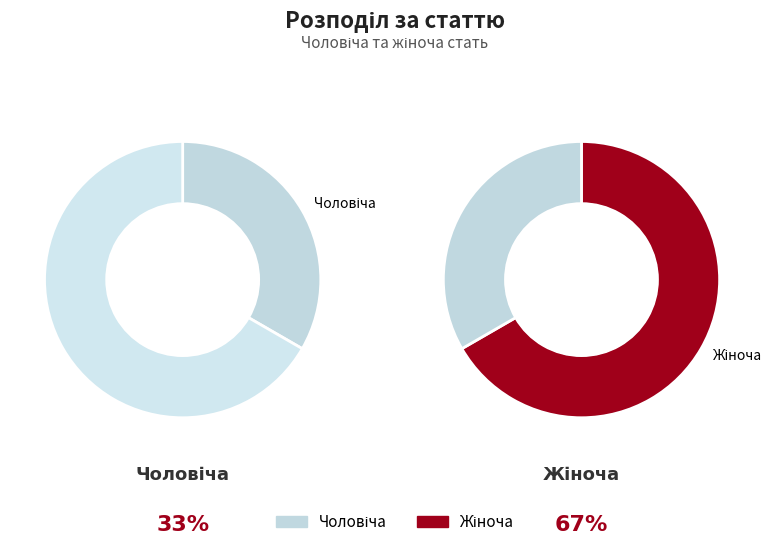

What is the smallest slice in the pie chart?

Чоловіча